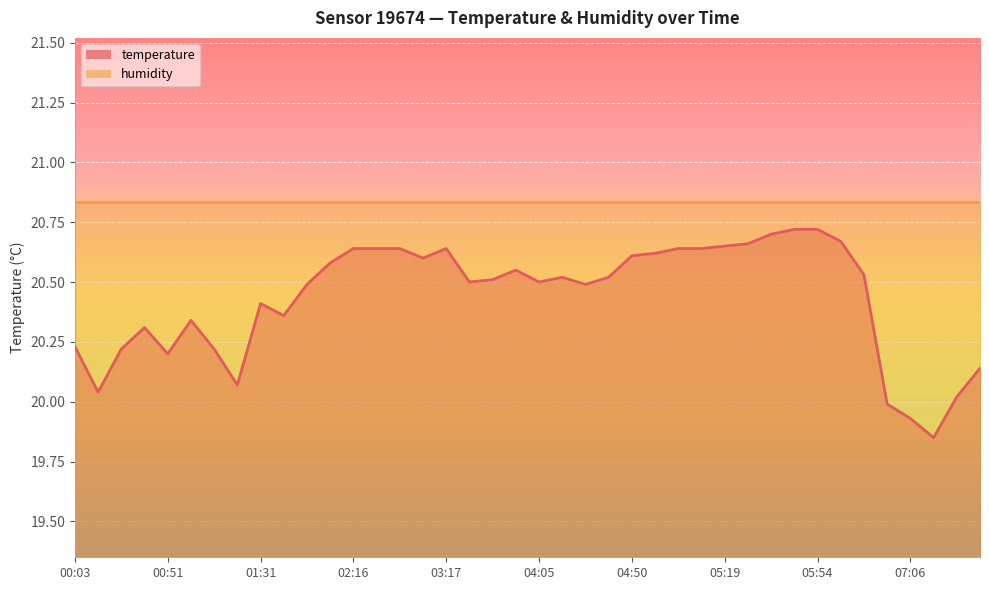

What is the label of the 26th point from the right?

02:37